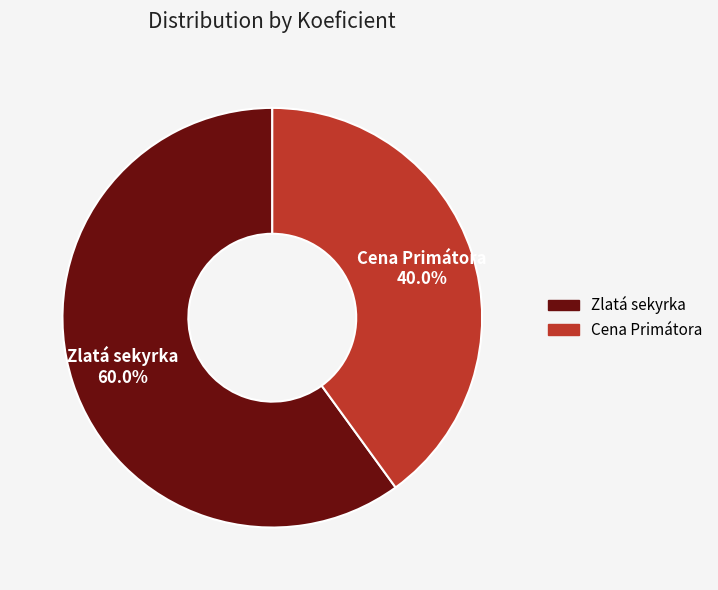

What is the smallest slice in the pie chart?

Cena Primátora